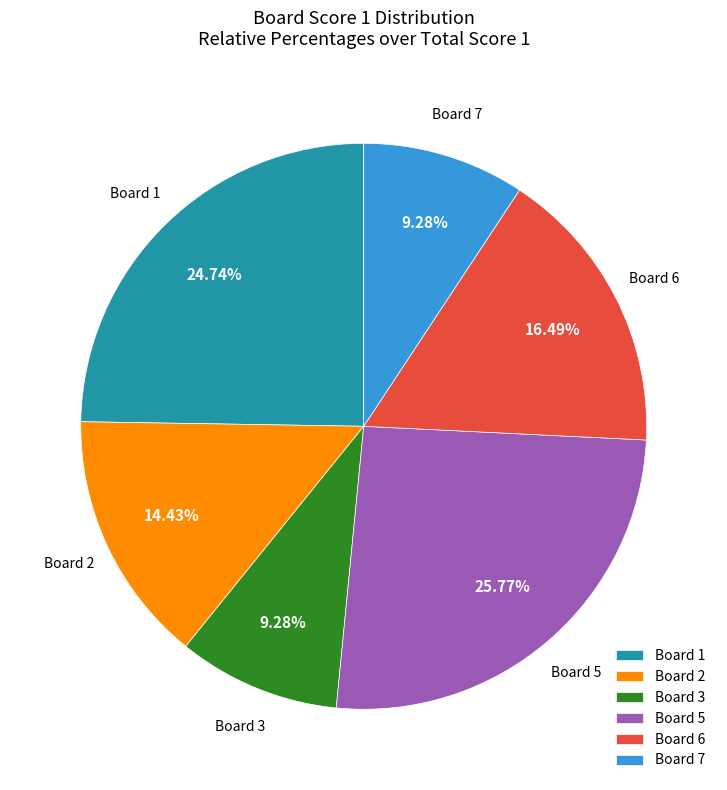

What is the ratio of the value at Board 7 to the value at Board 3?

1.0